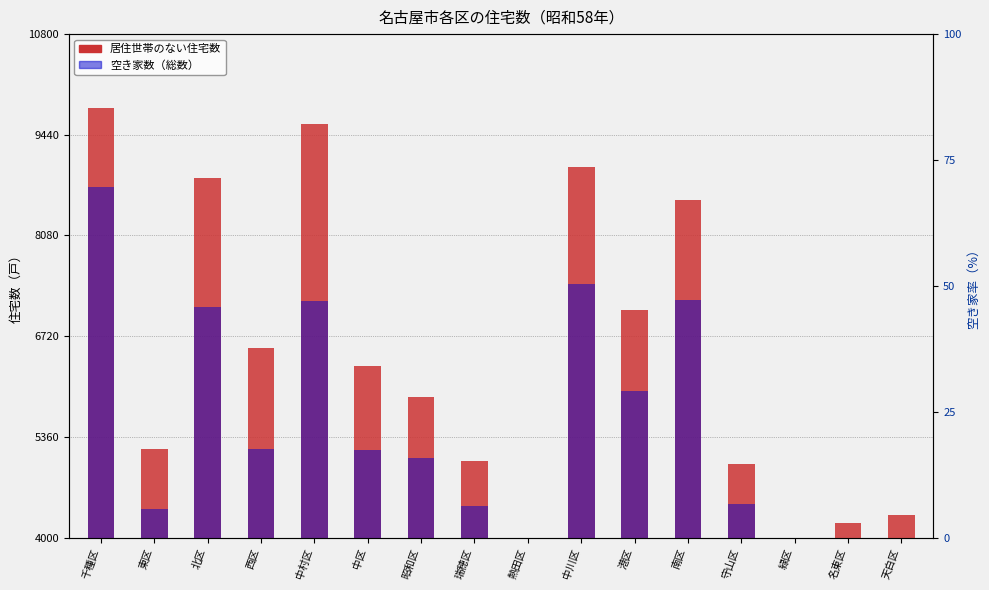

The value of 居住世帯のない住宅数 at 中区 is 2320. True or false?

True